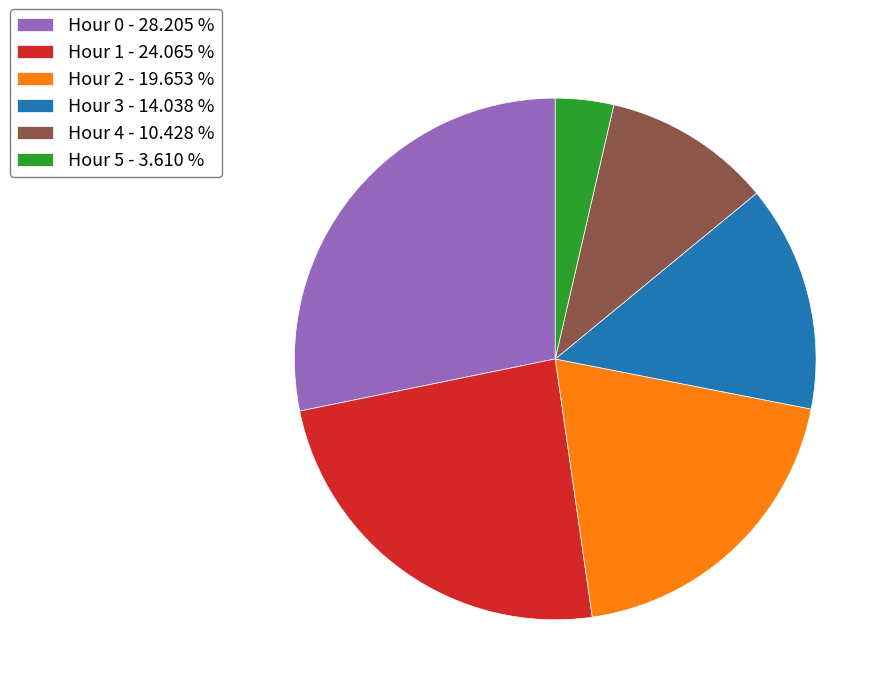

Which has a higher value, Hour 4 or Hour 5?

Hour 4